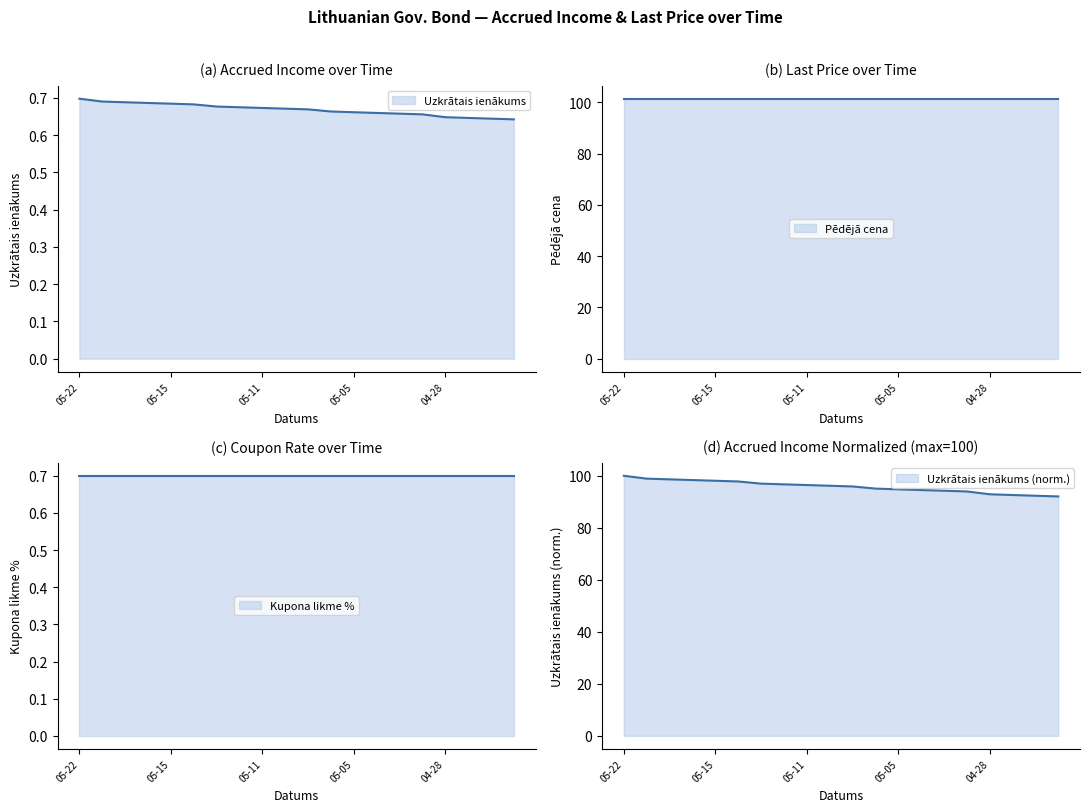

What is the label of the 7th point from the left?

2020-05-13